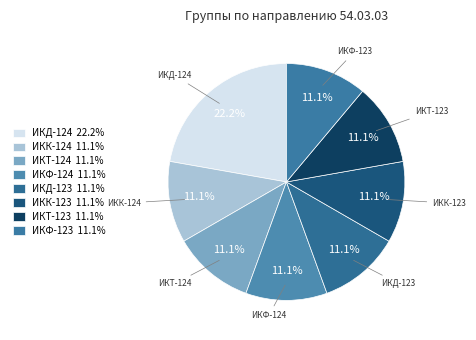

Which slice is the smallest?

ИКК-124